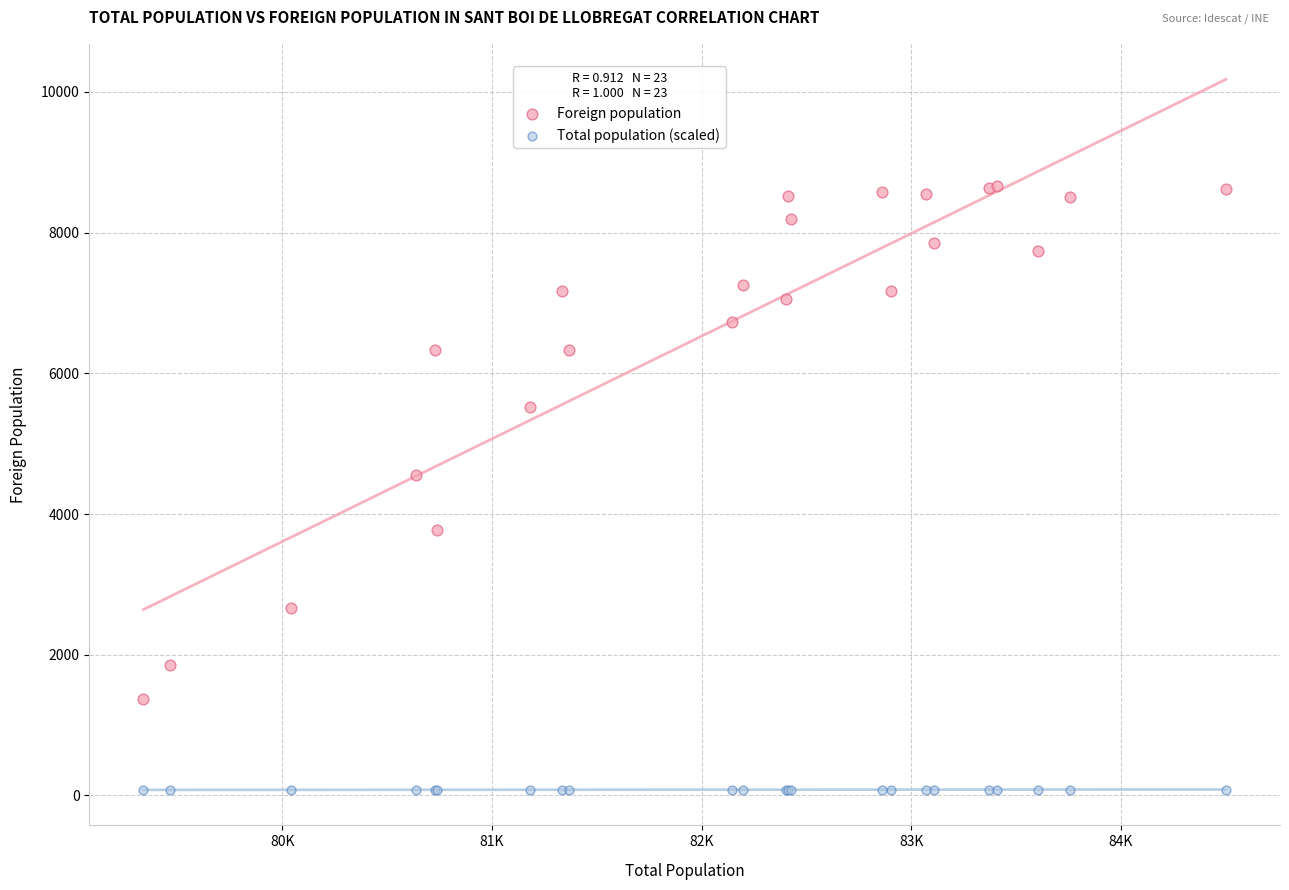

Which series has the widest spread of Y values?

Foreign population